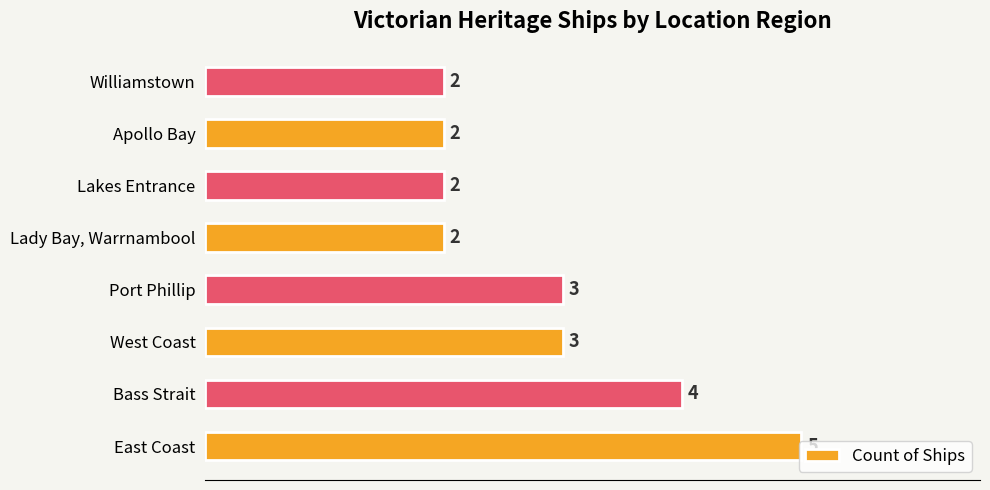

What is the approximate value at East Coast?

5